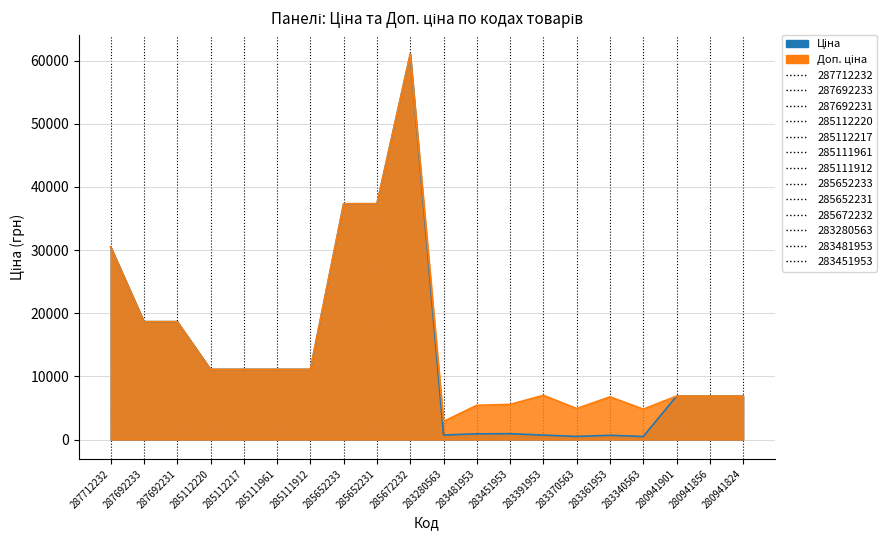

What is the sum of the Ціна values at 287692233 and 283361953?

19347.9